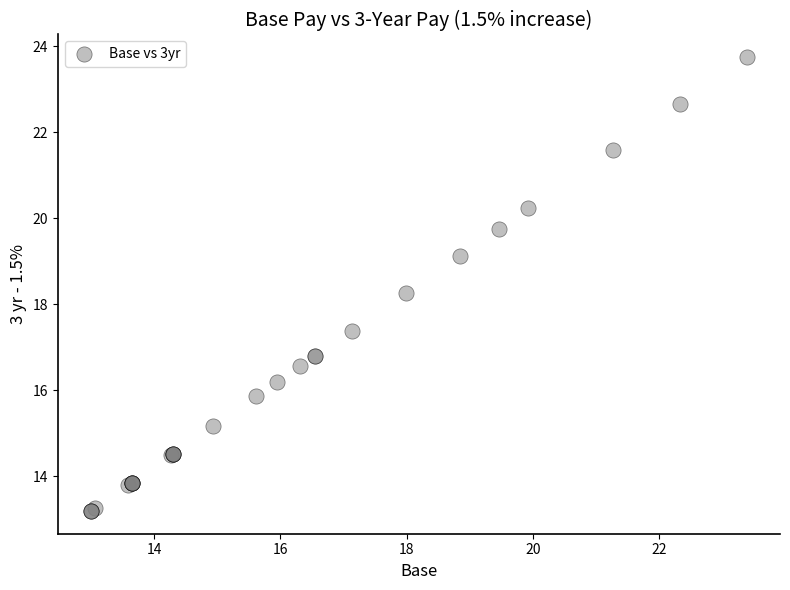

What Y value in the scatter plot is closest to 18?

18.3